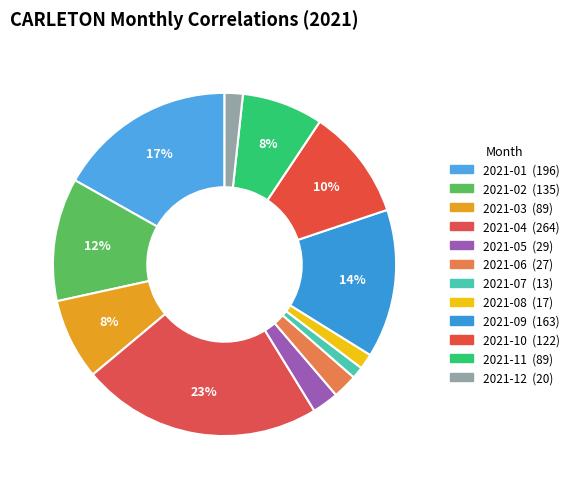

Which has a higher value, 2021-09 or 2021-01?

2021-01